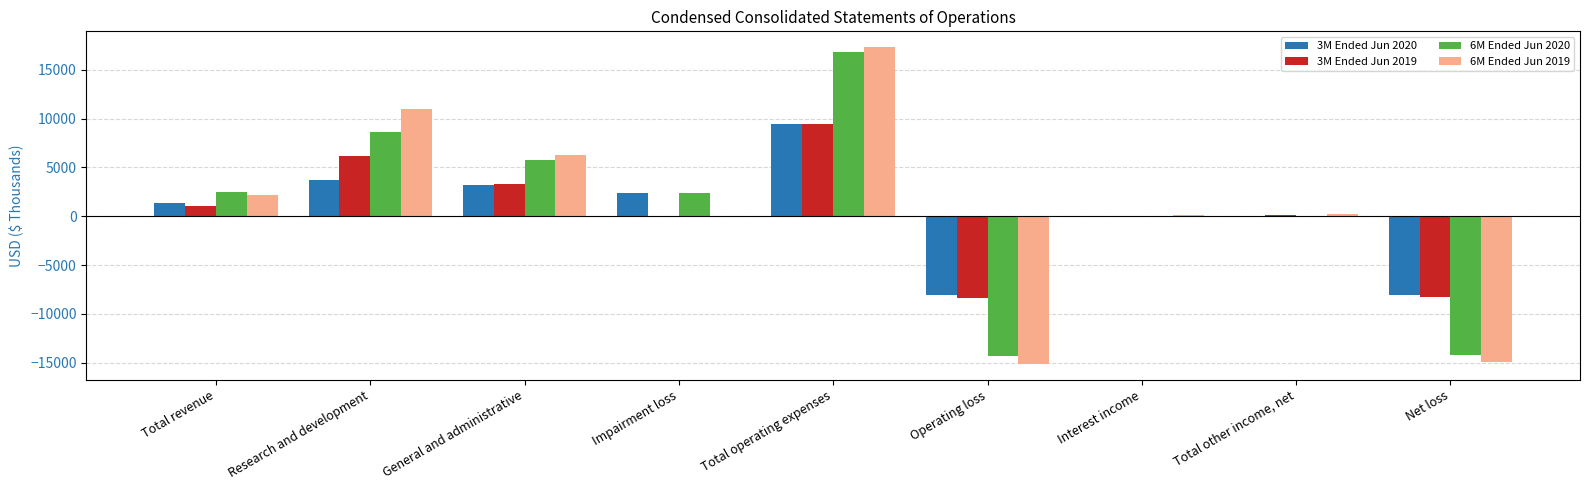

At which category is the sum across all series the highest?

Total operating expenses